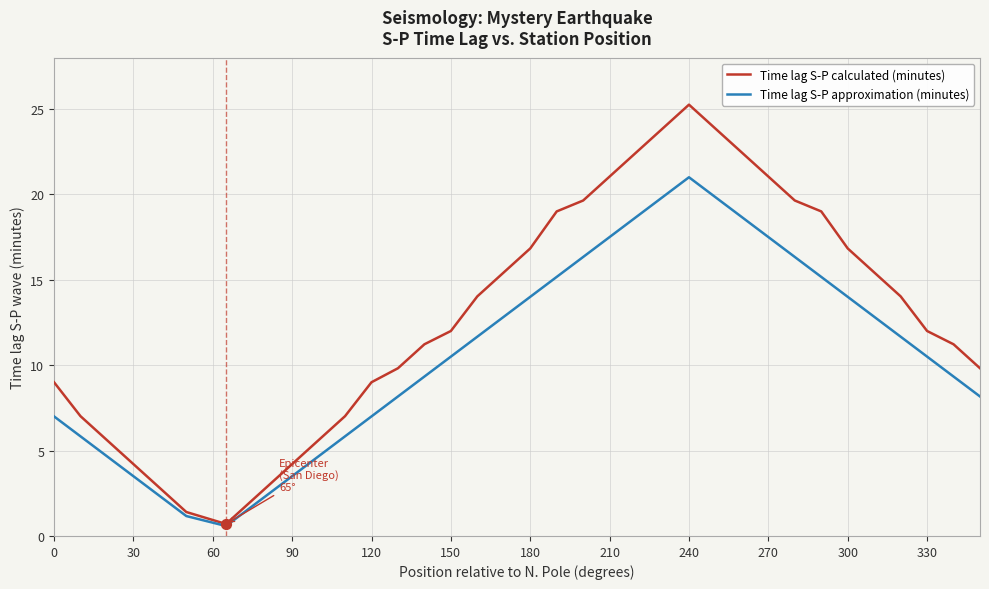

Which series has the largest total across all categories?

Time lag S-P calculated (minutes)